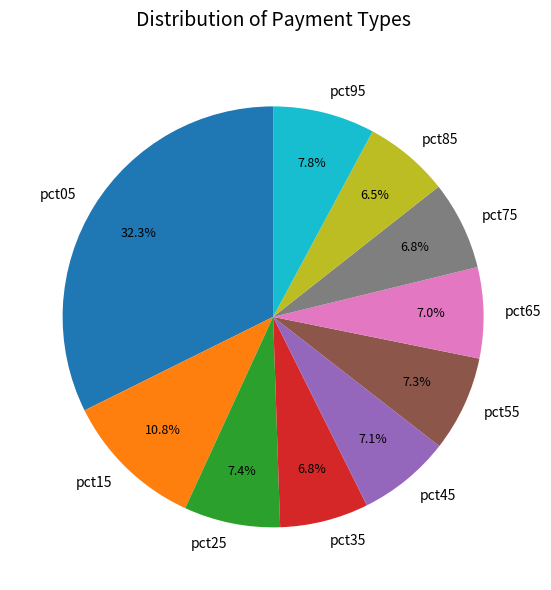

What percentage is the pct75 slice, to the nearest percent?

7%